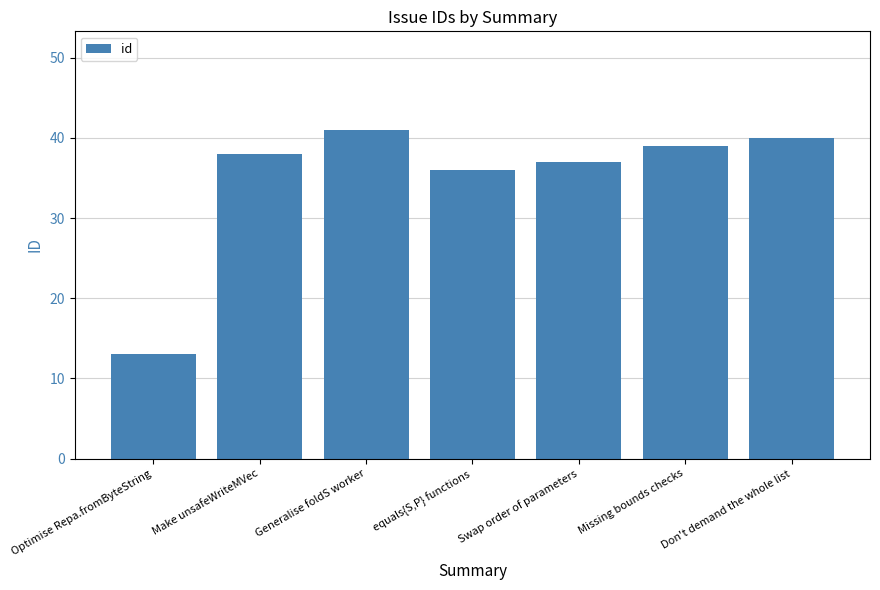

What is the difference between the maximum and minimum values?

28